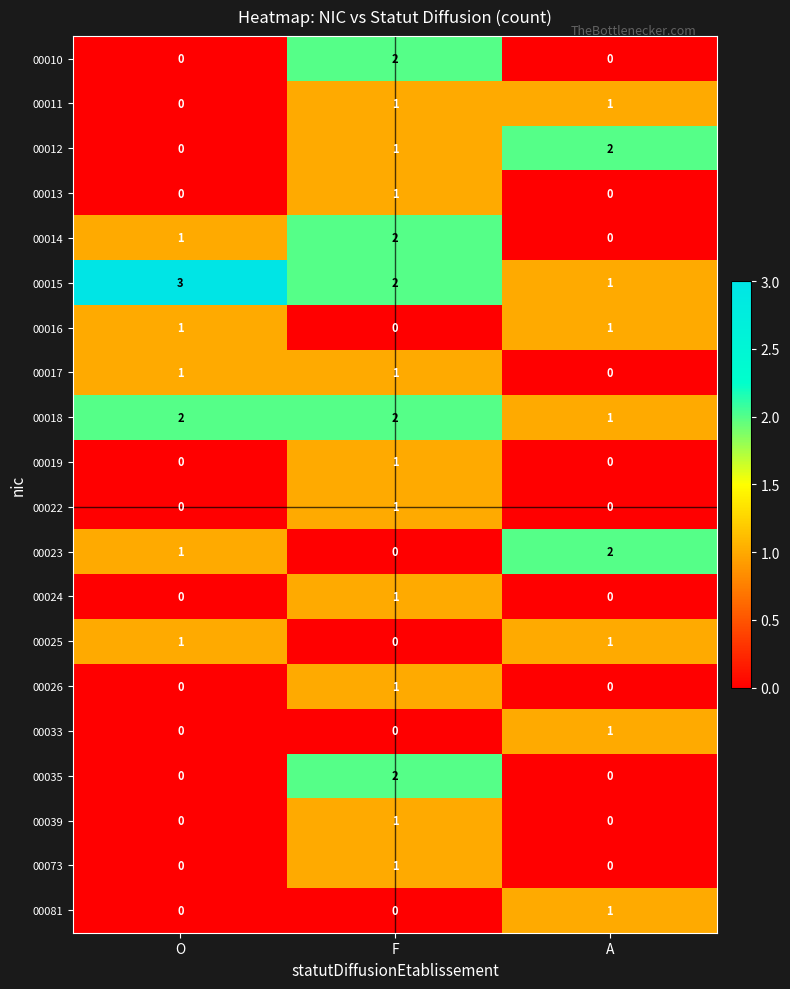

At which label is 00016 closest to 0?

F